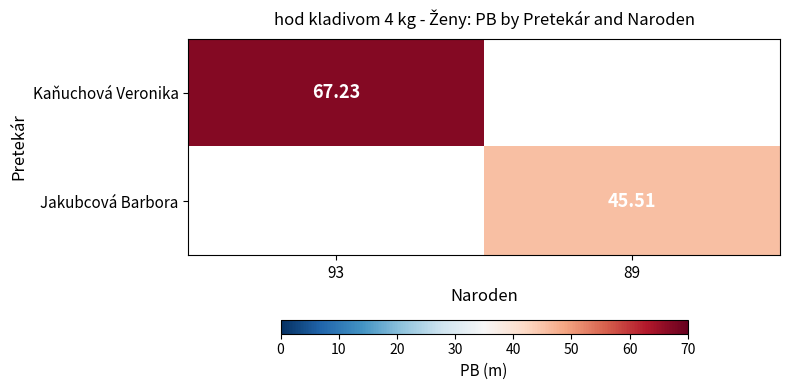

Is the value of Jakubcová Barbora at 89 greater than the value of Kaňuchová Veronika at 93?

No